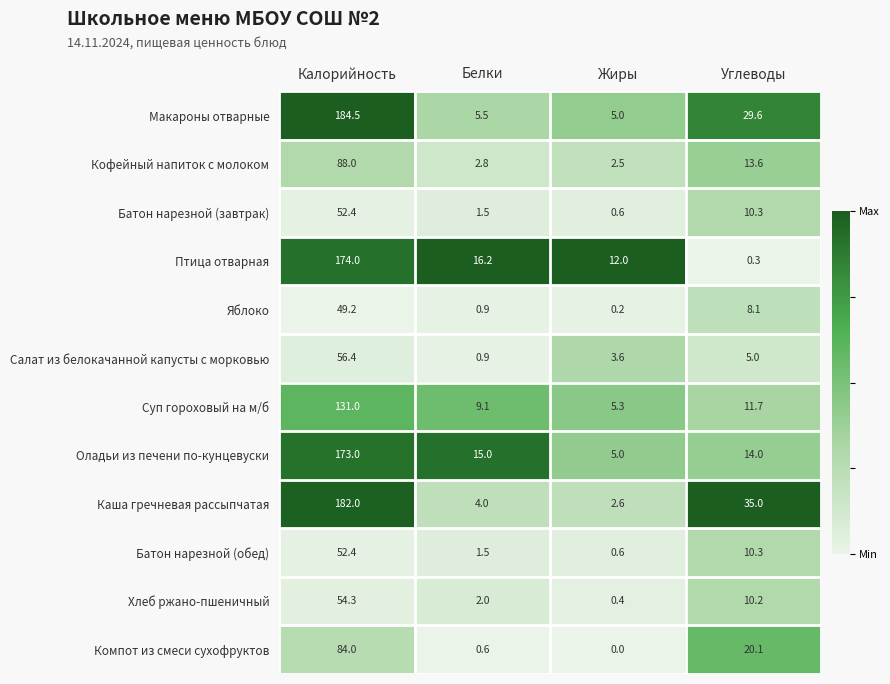

What is the difference between the Суп гороховый на м/б values at Калорийность and Жиры?

125.7